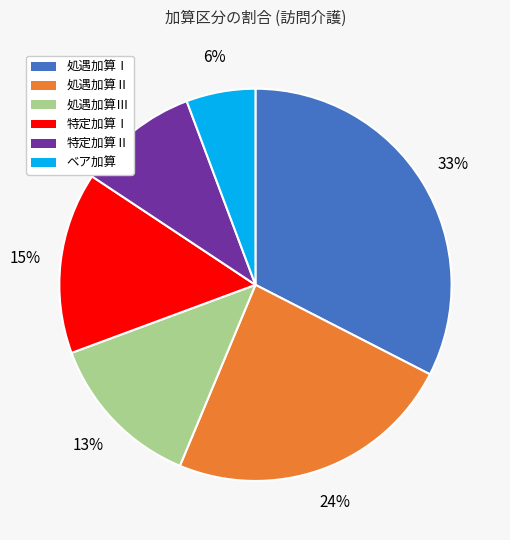

To the nearest percent, what percentage of the pie is 処遇加算Ⅱ?

24%